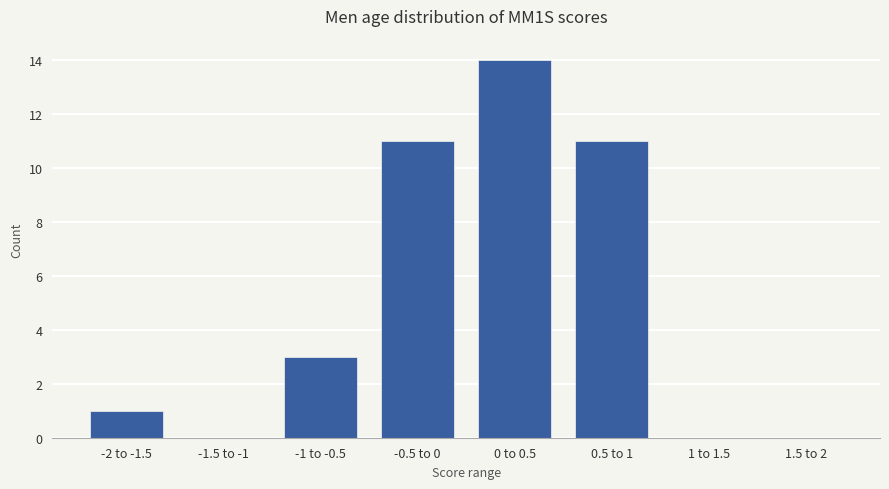

Reading left to right, transcribe all the data shown in this chart.

-2 to -1.5=1	-1.5 to -1=0	-1 to -0.5=3	-0.5 to 0=11	0 to 0.5=14	0.5 to 1=11	1 to 1.5=0	1.5 to 2=0